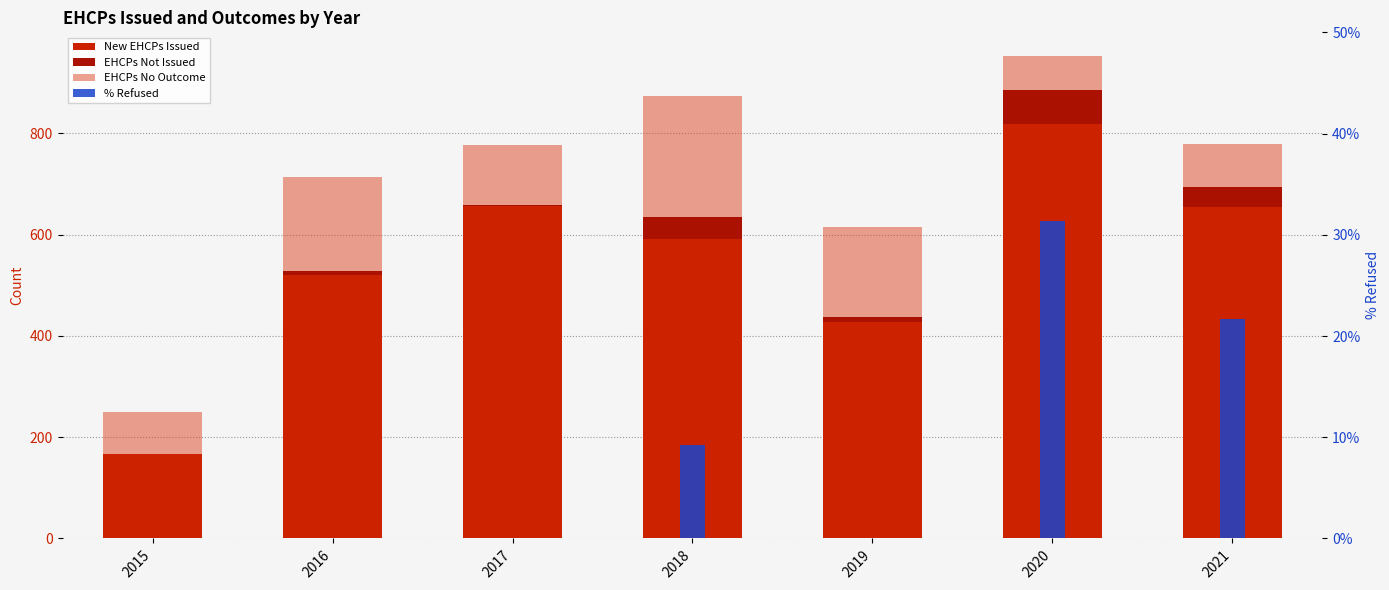

Reading left to right, what are all the values shown in this chart?

New EHCPs Issued: 2015=166.0	2016=521.0	2017=656.0	2018=591.0	2019=427.0	2020=819.0	2021=655.0
EHCPs Not Issued: 2015=1.0	2016=7.0	2017=3.0	2018=44.0	2019=10.0	2020=67.0	2021=40.0
EHCPs No Outcome: 2015=82.0	2016=186.0	2017=118.0	2018=238.0	2019=178.0	2020=66.0	2021=85.0
% Refused: 2015=0.0	2016=0.0	2017=0.0	2018=9.3	2019=0.0	2020=31.3	2021=21.7